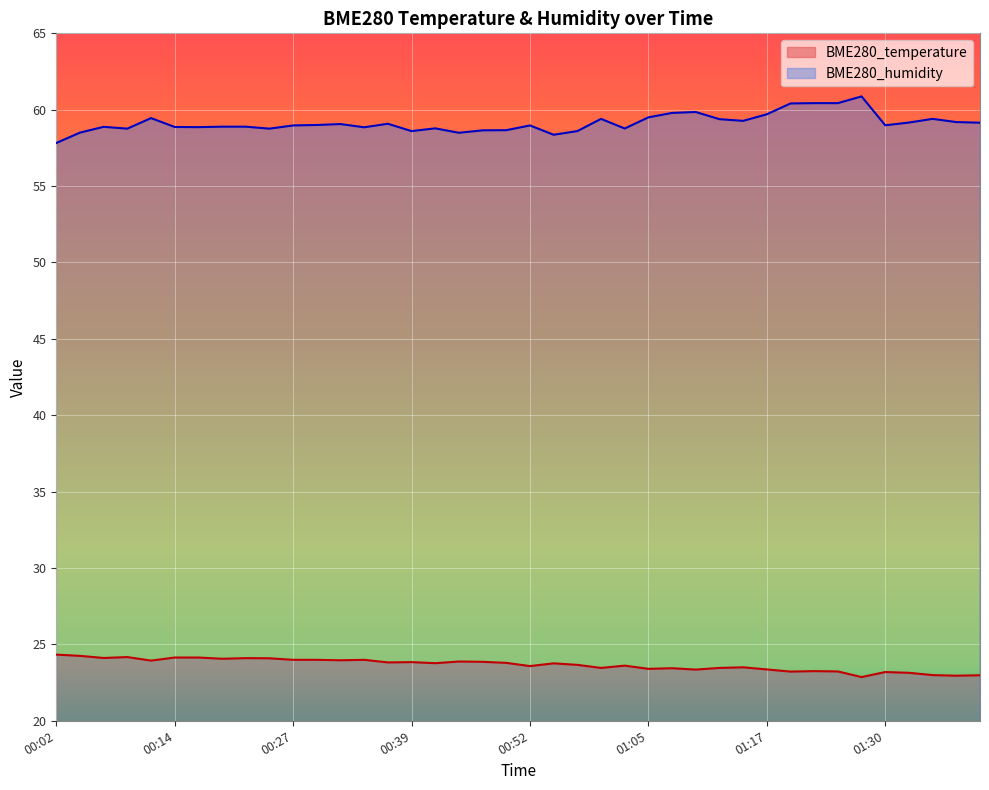

What is the approximate value of BME280_temperature at 00:32?

24.0